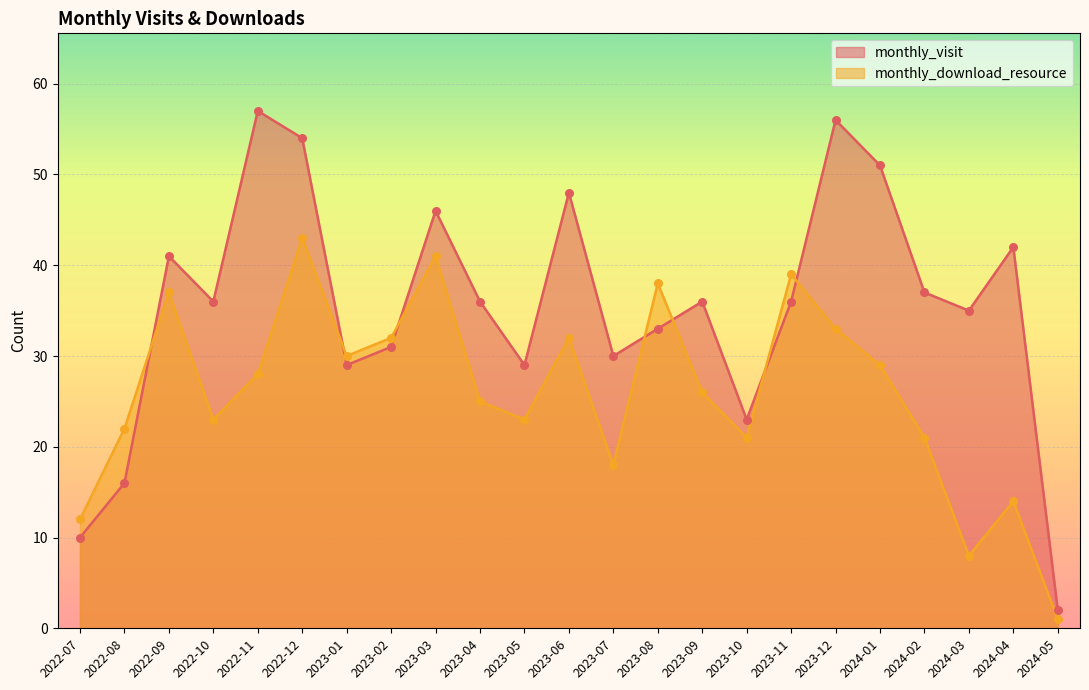

At how many categories does at least one series exceed 8?

22